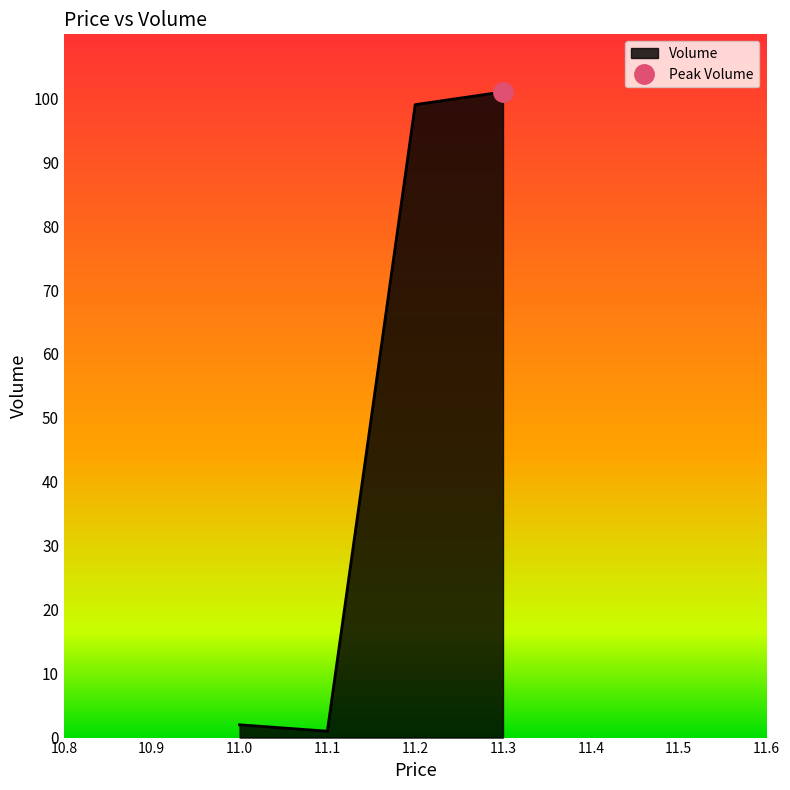

Is it true that Volume equals 99 at 11.2?

True